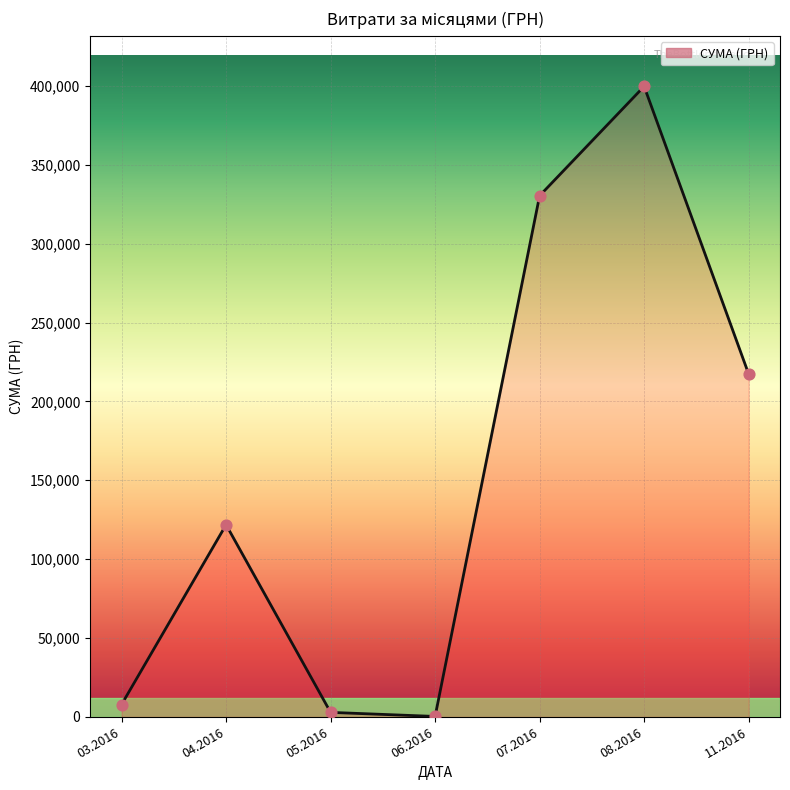

What is the average value?

154331.6